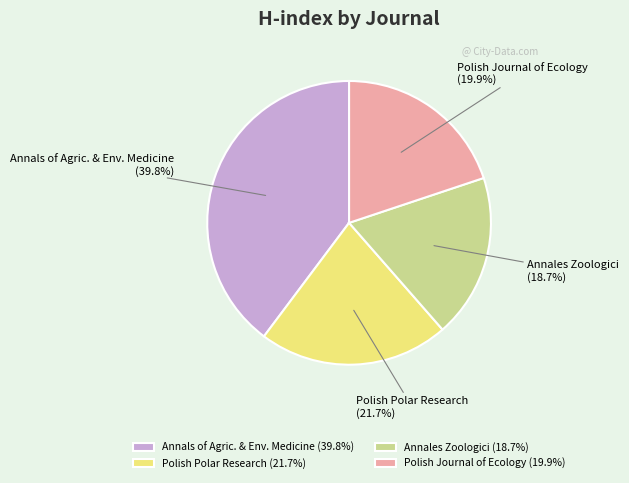

What is the ratio of the value at Polish Journal of Ecology to the value at Polish Polar Research?

0.9